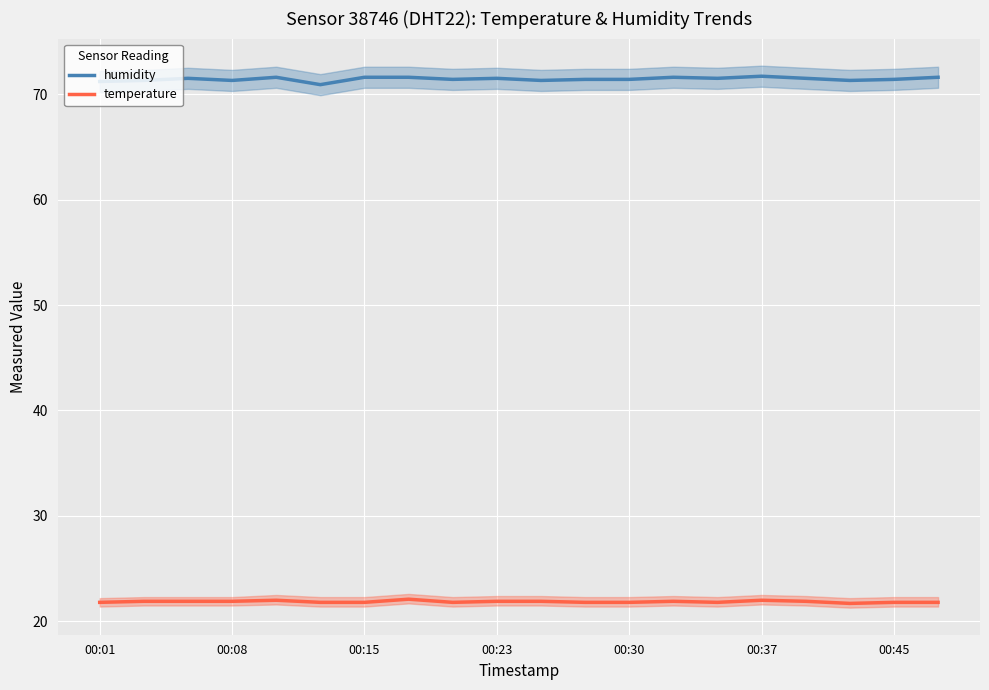

True or false: humidity and temperature cross at least once.

False